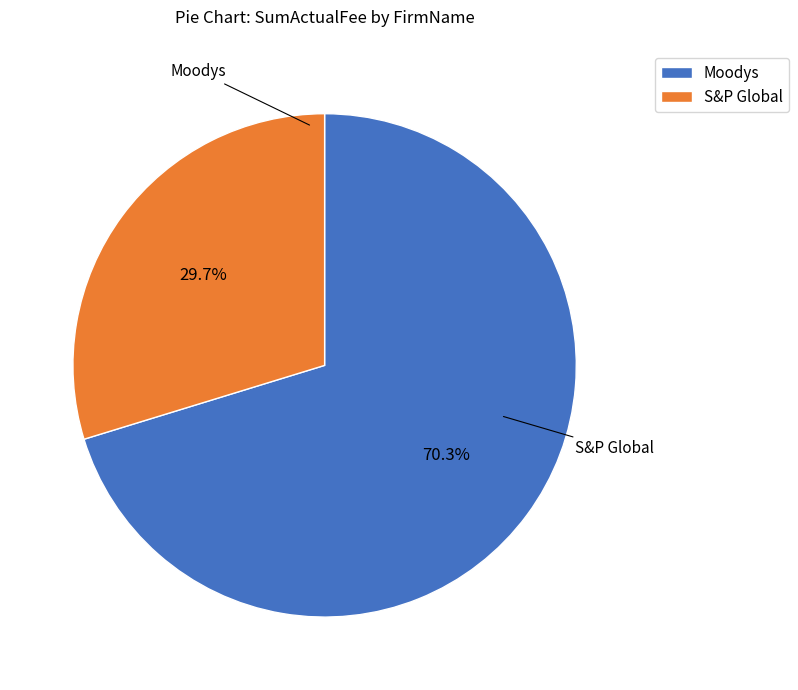

Is it true that S&P Global is 30% of the pie?

True